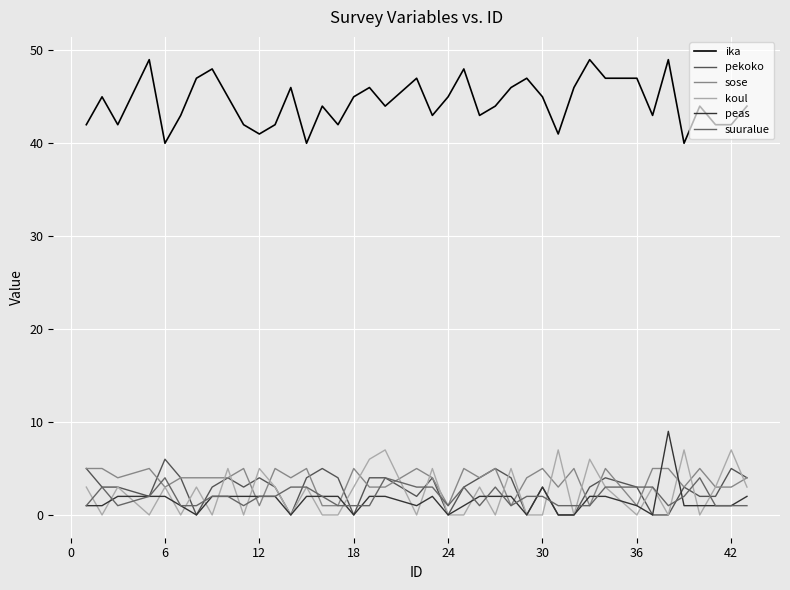

Which category has the highest value in the suuralue series?

6